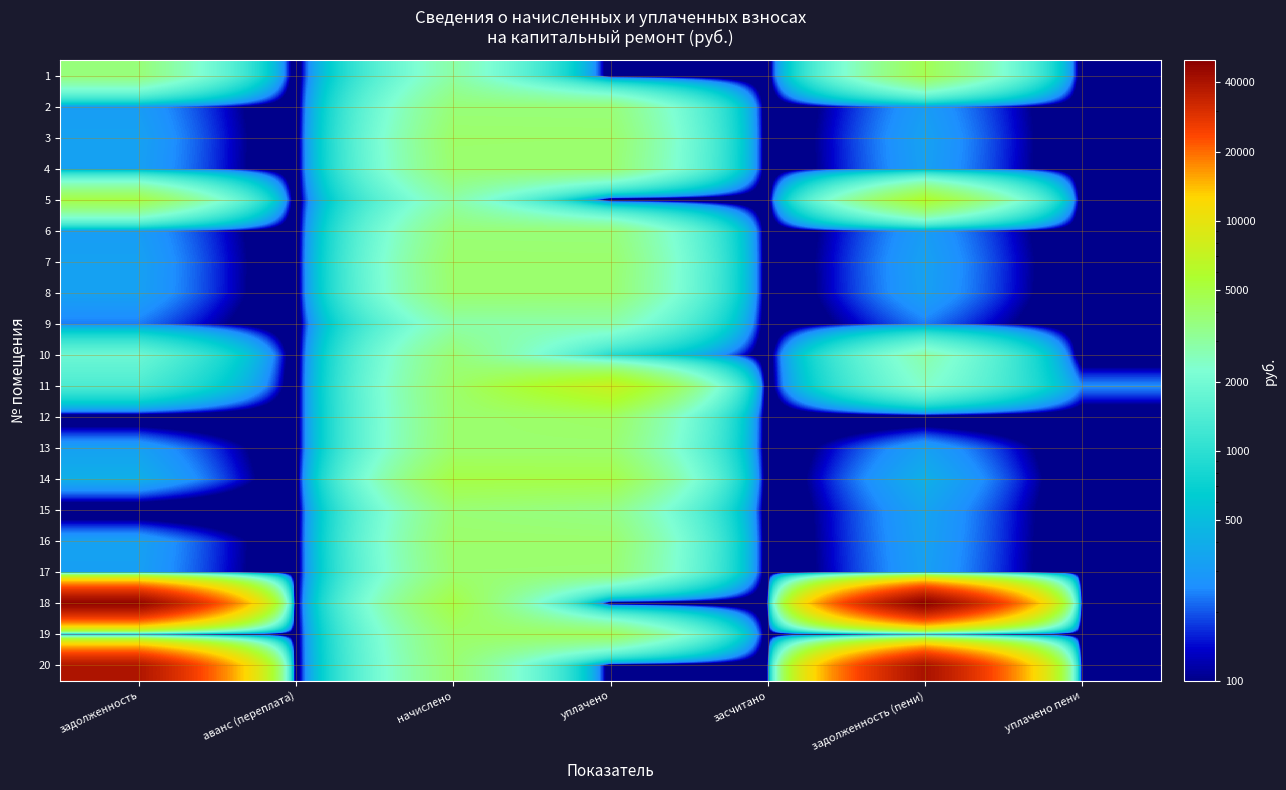

At which category is the sum across all series the highest?

задолженность (пени)